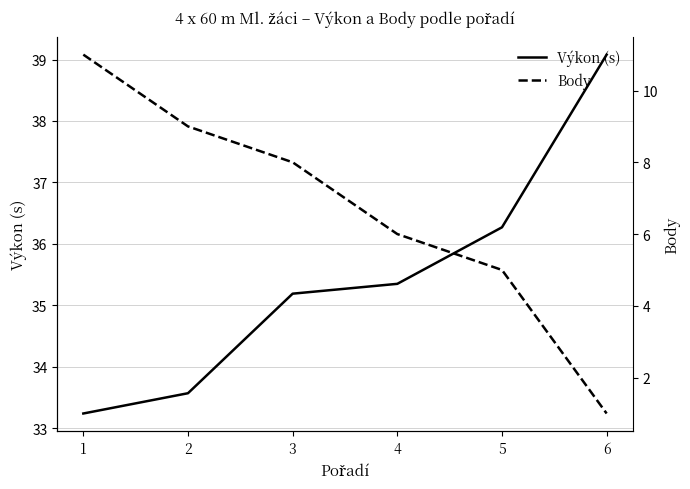

Rank the series by their maximum value, from lowest to highest.

Body, Výkon (s)